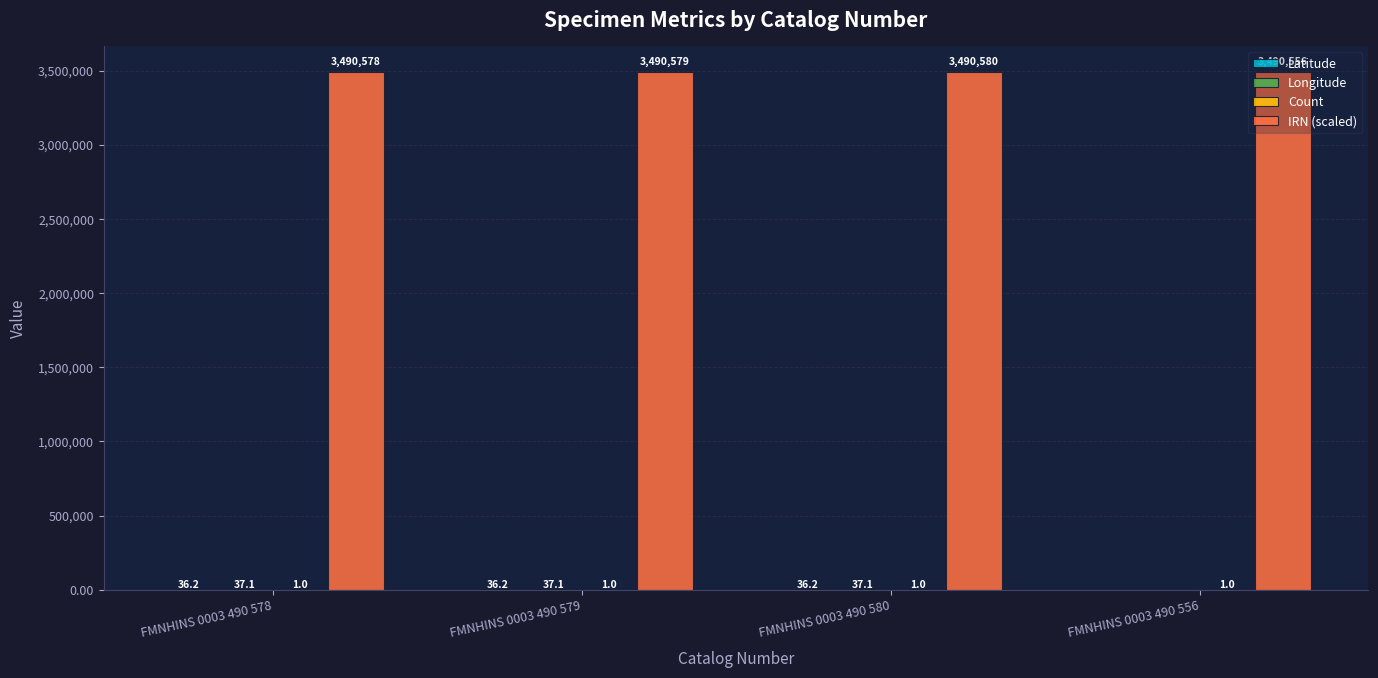

Does the chart contain stacked bars?

No